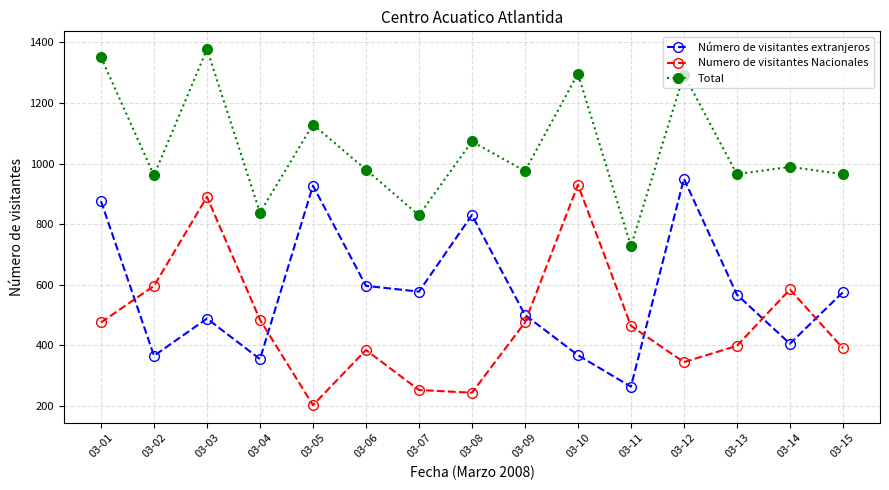

Where is Total nearest to the value 1052?

03-08